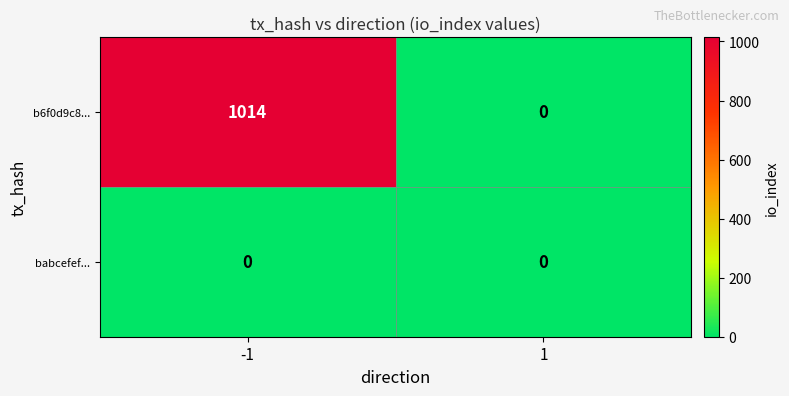

The babcefef... series shows 0 at -1. True or false?

True